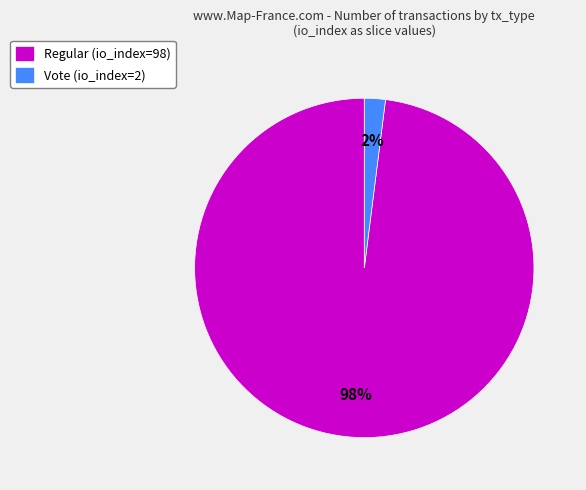

Do Regular (io_index=98) and Vote (io_index=2) together represent more than half of the pie?

Yes